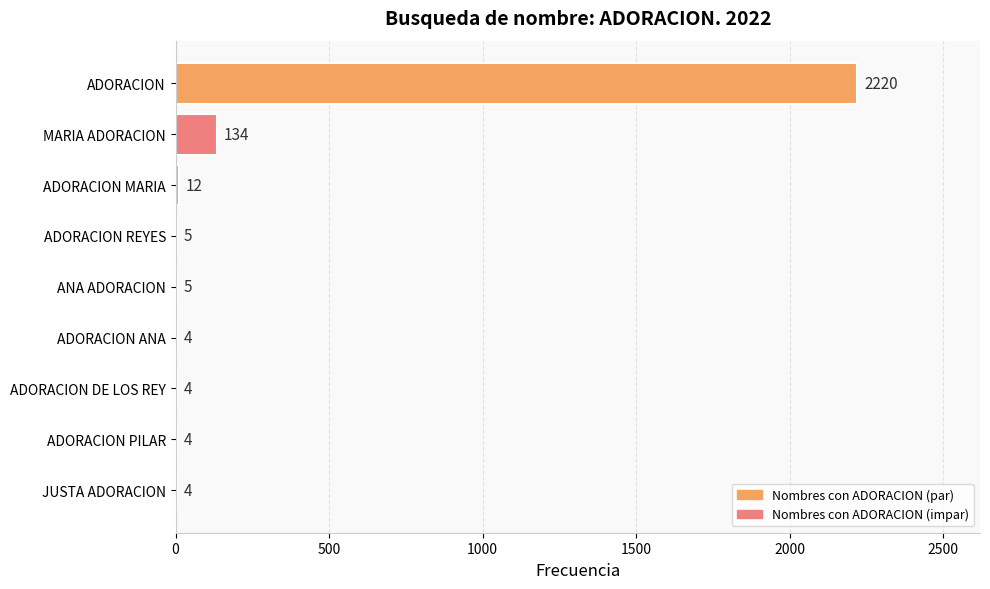

What is the sum of all values?

2392